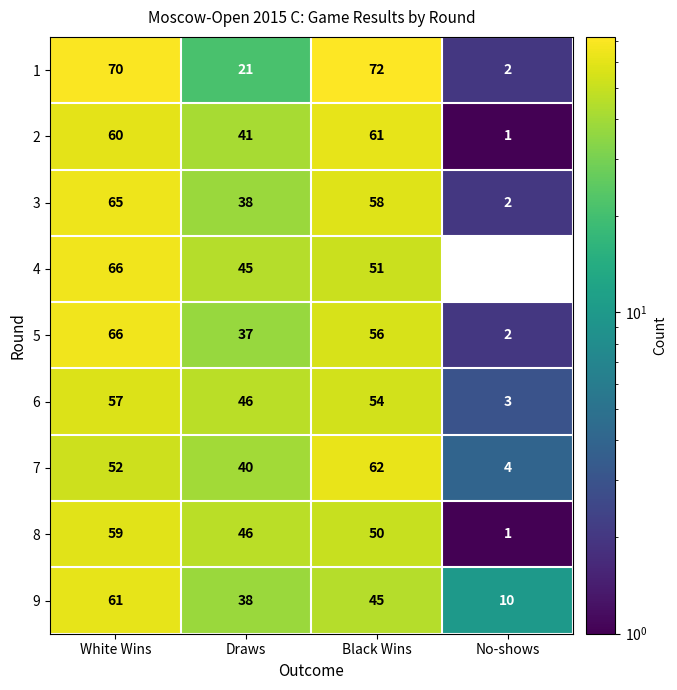

What is the highest value of the 1 series?

72